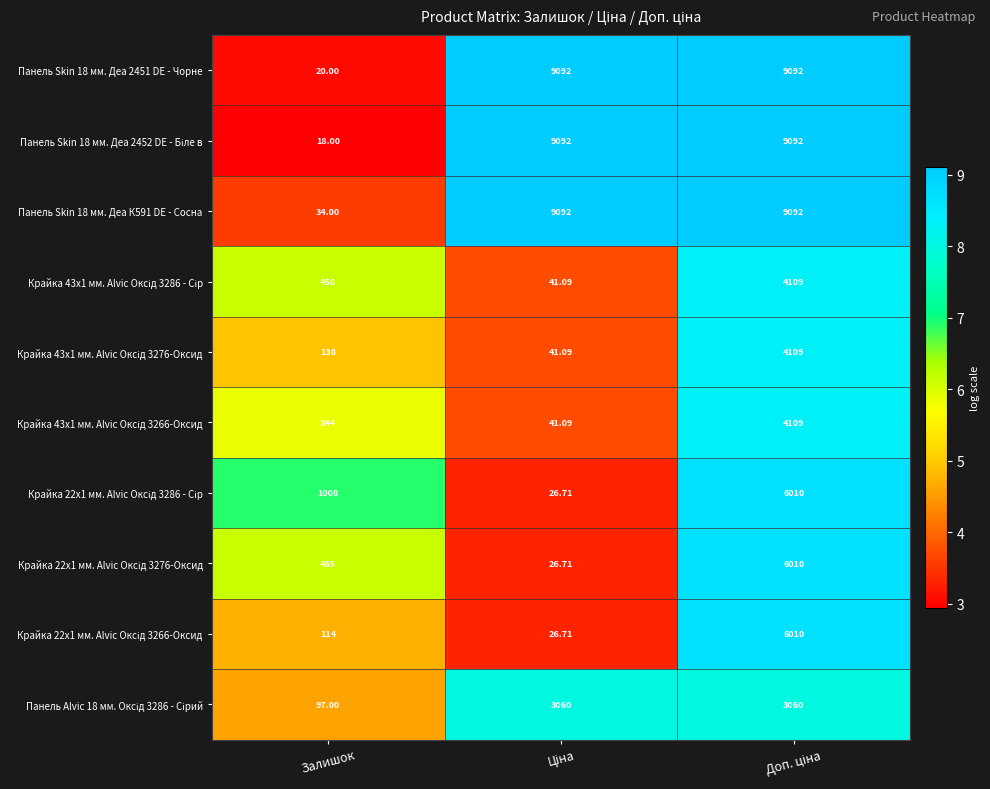

Which category has the lowest value across all series?

Залишок